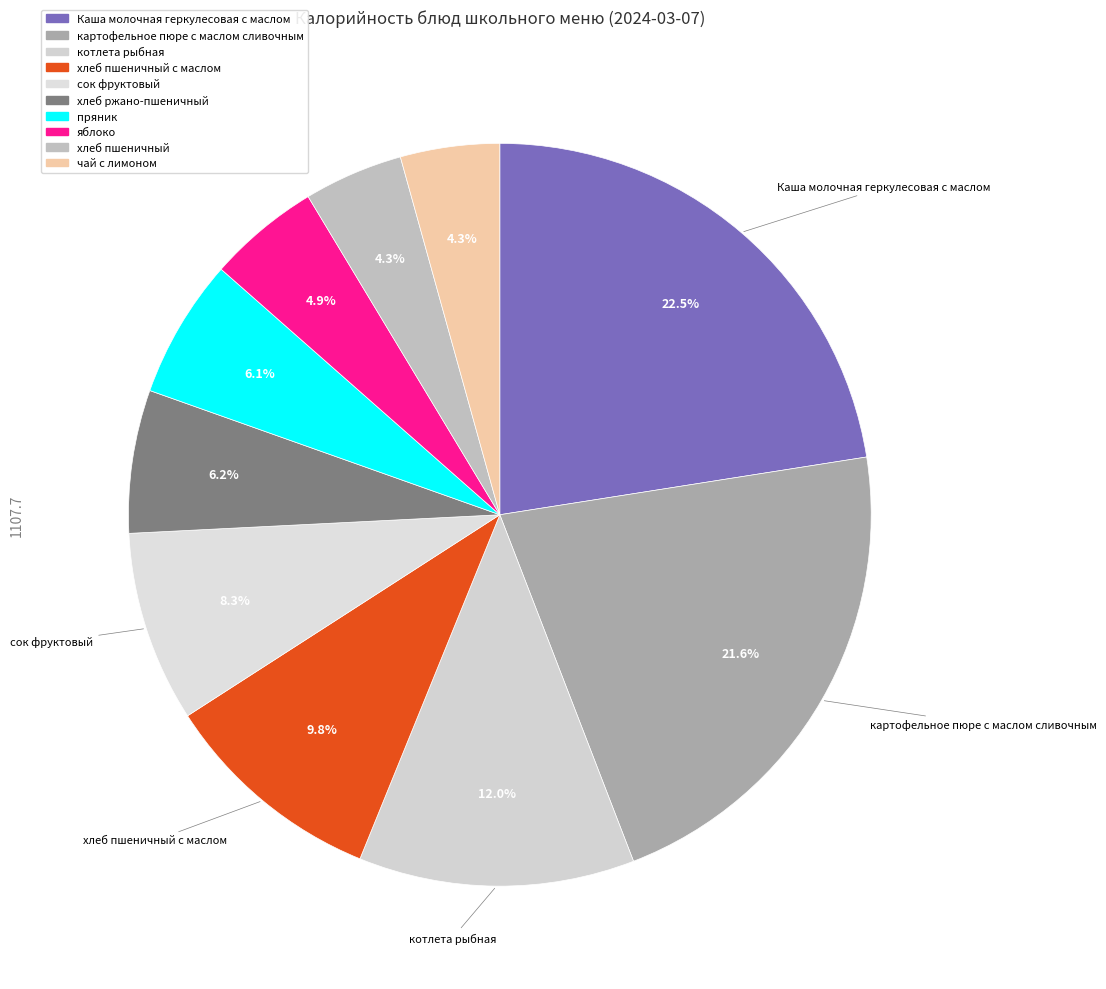

To the nearest percent, what is the average slice percentage?

10%